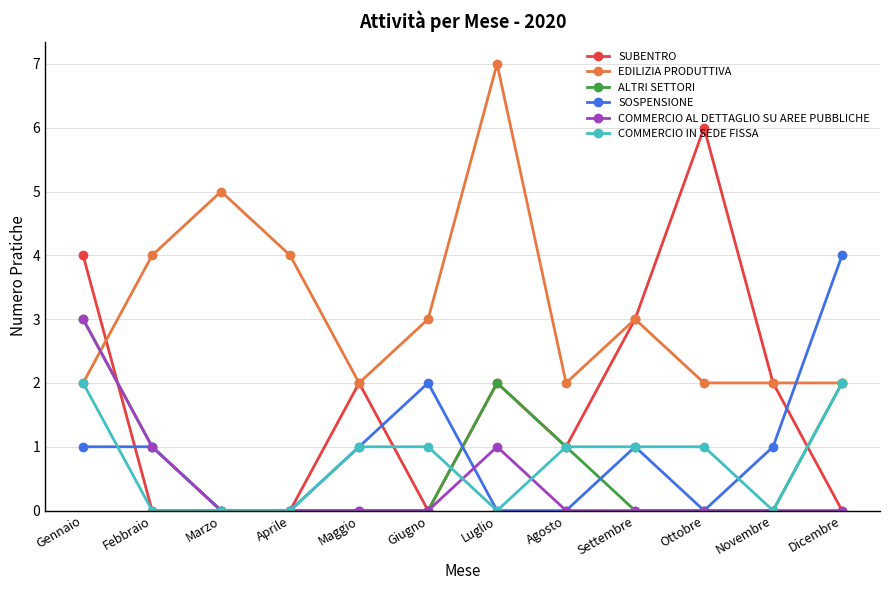

What is the value of the SUBENTRO point at the 10th from the left?

6